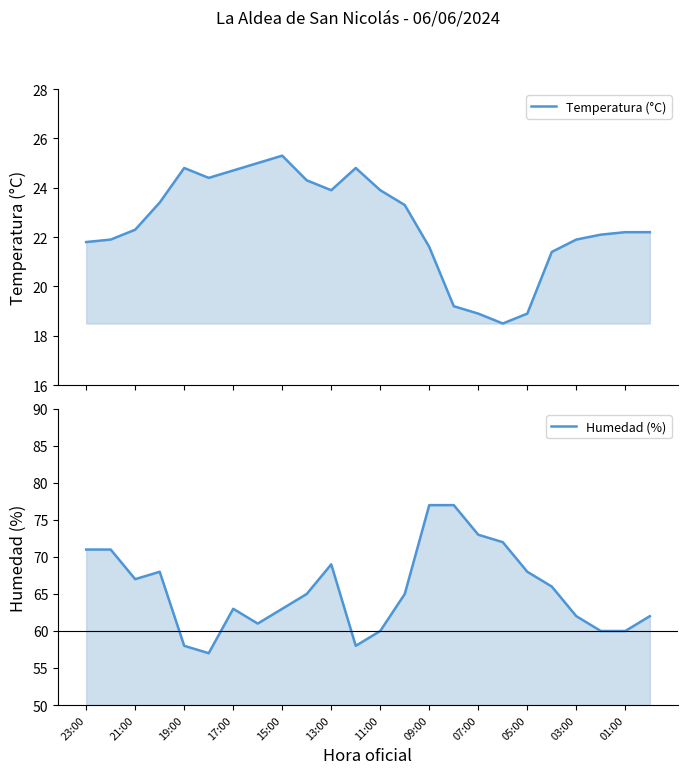

Count the number of data series in this chart.

2